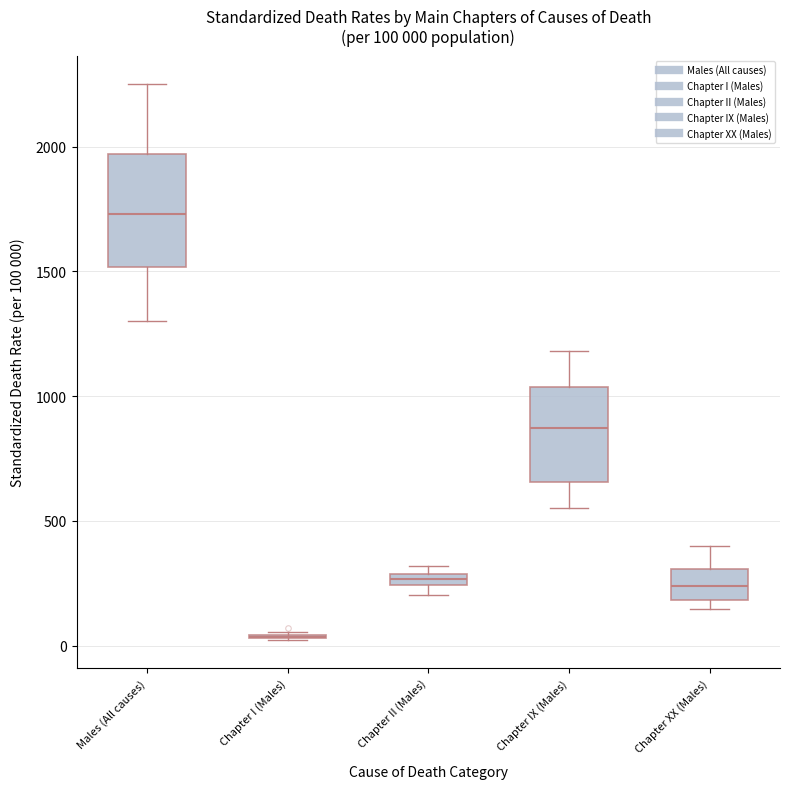

Which box is the tallest, from its lower edge to its upper edge?

Males (All causes)